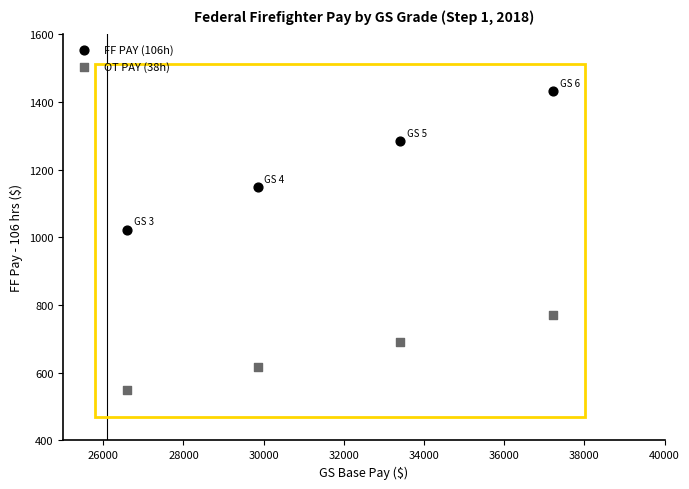

Which series has the largest Y range (max minus min)?

FF PAY (106h)